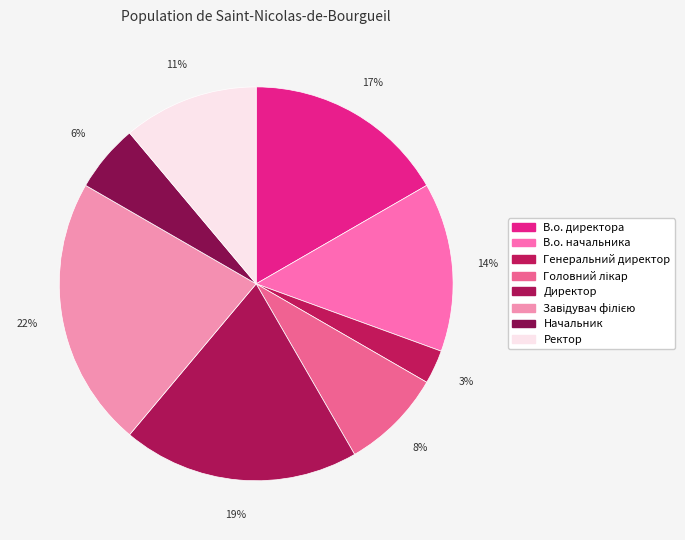

How many slices are in this pie chart?

8